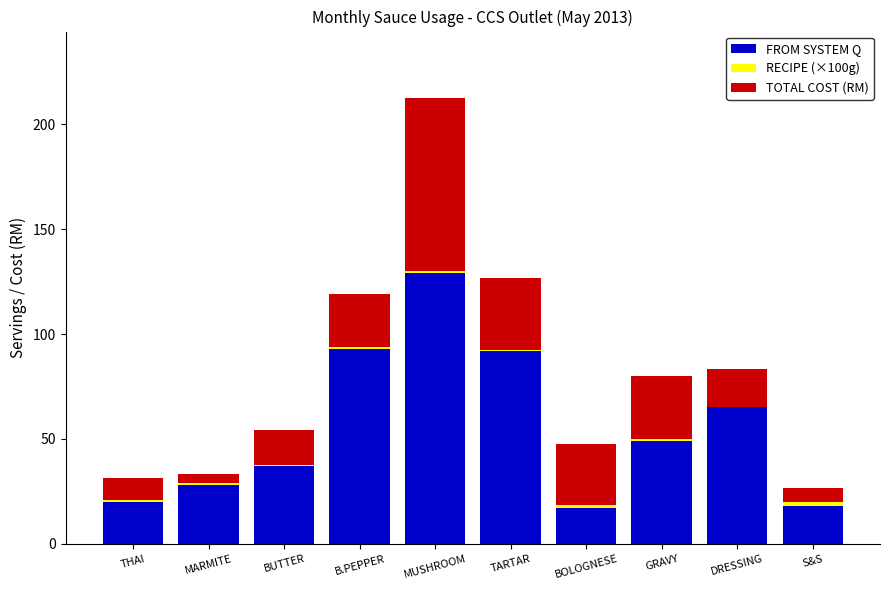

Where is FROM SYSTEM Q nearest to the value 73?

DRESSING